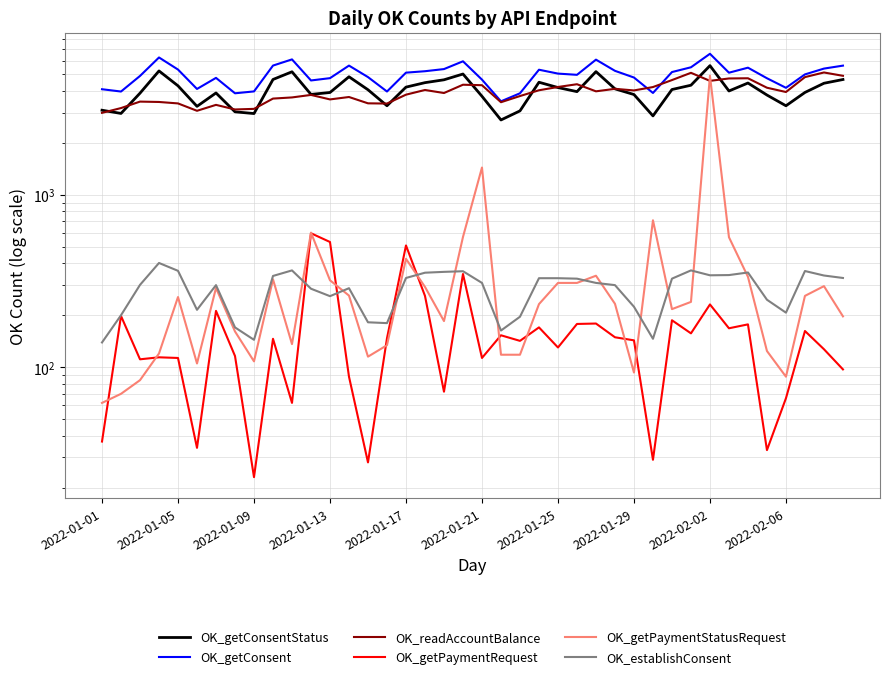

Rank the series by their maximum value, from highest to lowest.

OK_getConsent, OK_getConsentStatus, OK_readAccountBalance, OK_getPaymentStatusRequest, OK_getPaymentRequest, OK_establishConsent